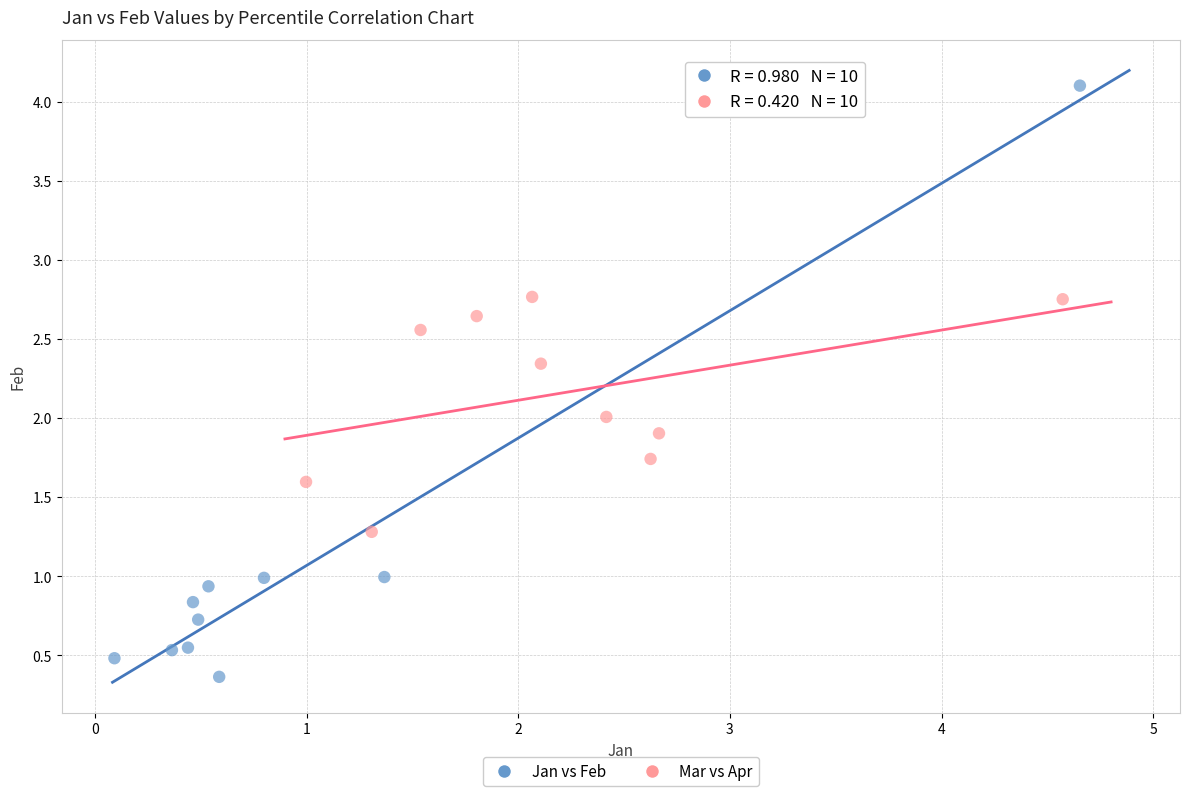

Which series has the widest spread of Y values?

Jan vs Feb